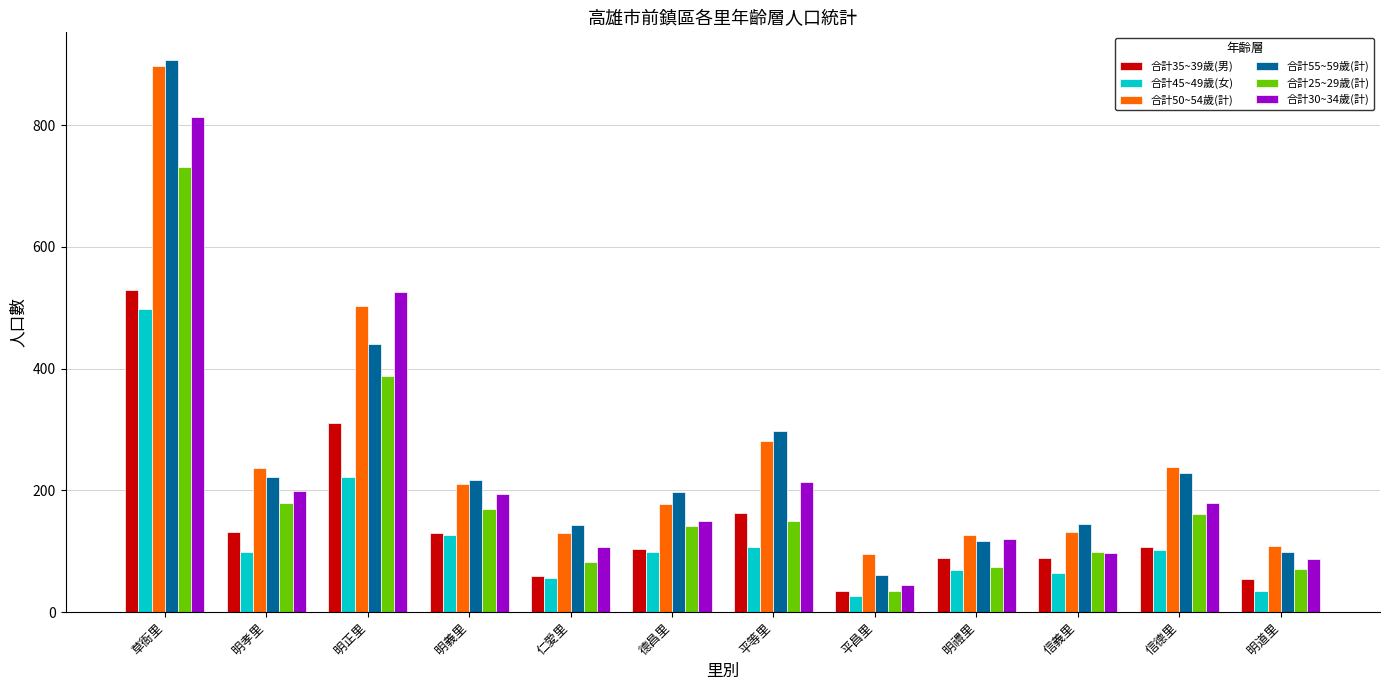

Are the bars grouped side by side (vs. stacked)?

Yes